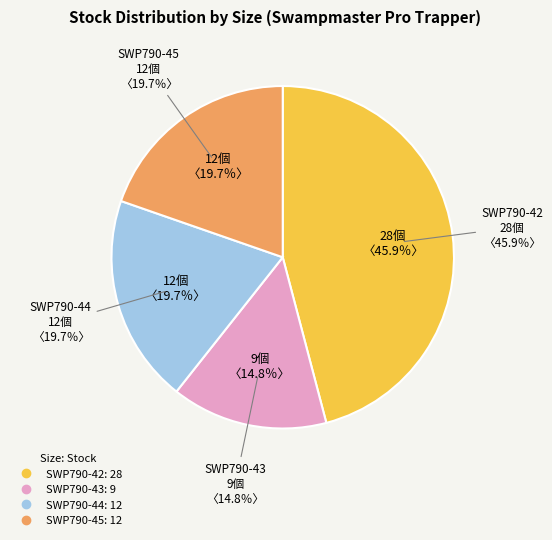

Does any single category account for the majority?

No